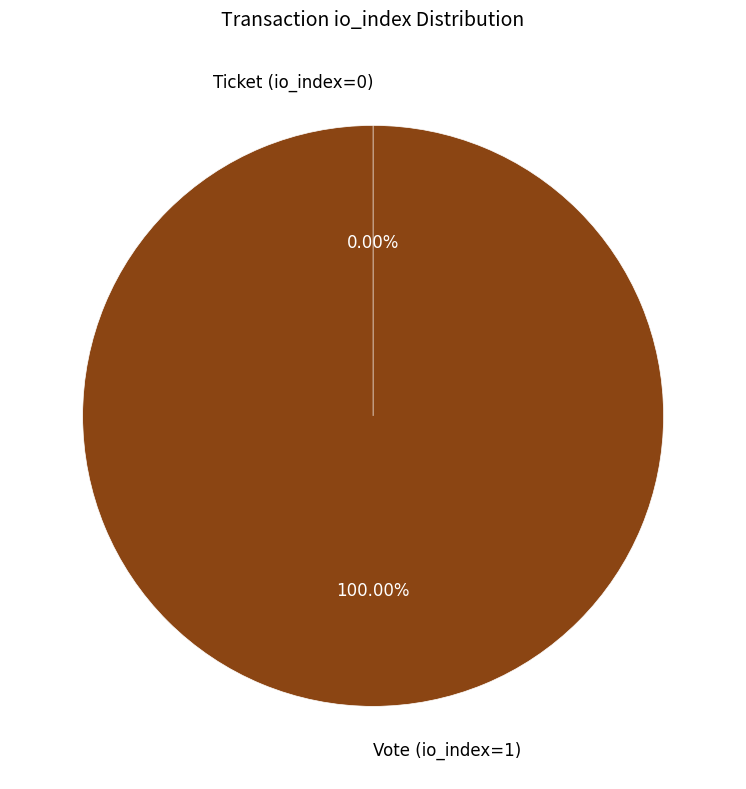

Is there any slice that represents more than half of the pie?

Yes